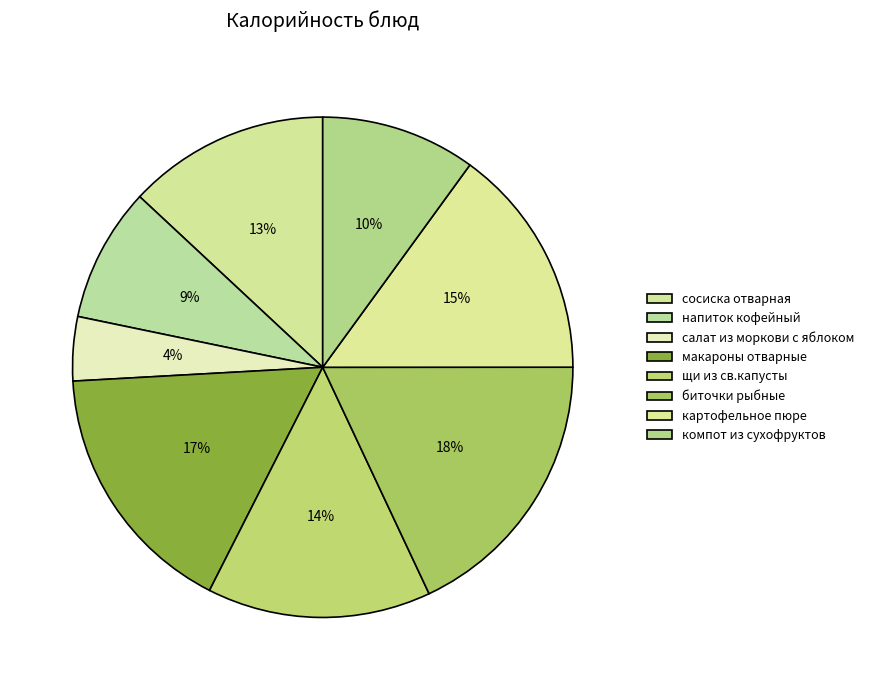

What percentage is the сосиска отварная slice, to the nearest percent?

13%